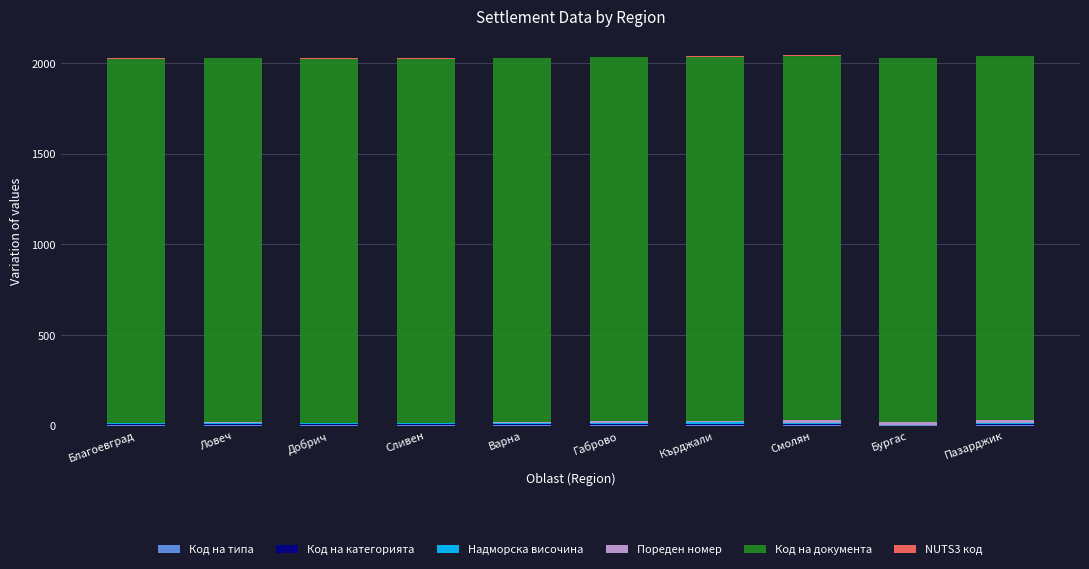

Is it true that Код на категорията equals 7 at Благоевград?

False